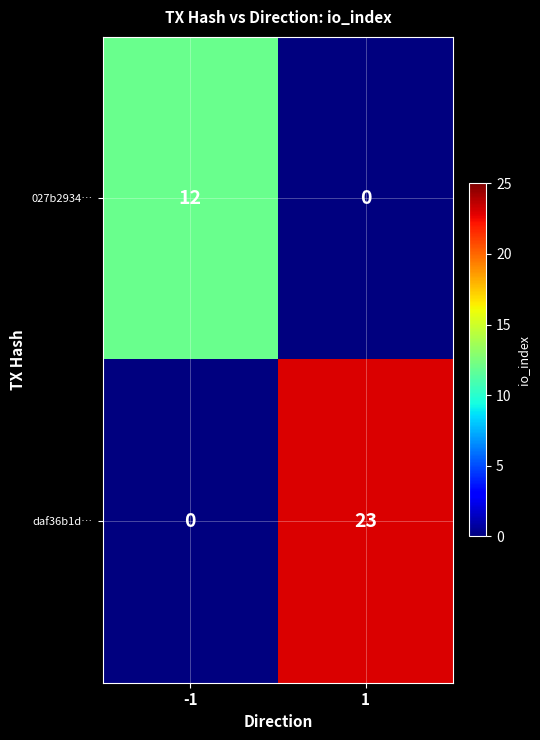

List the series in order of their overall mean, lowest first.

027b2934…, daf36b1d…